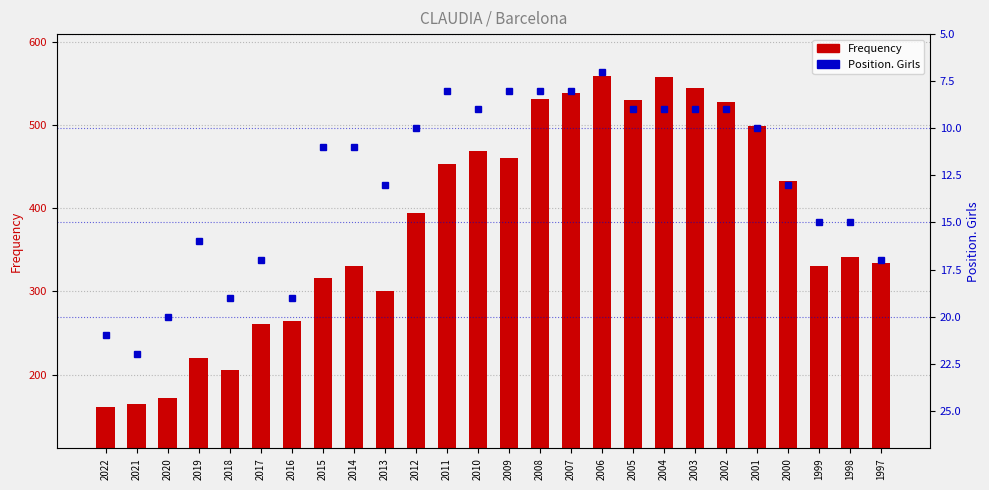

What is the lowest value of the Position. Girls series?

7